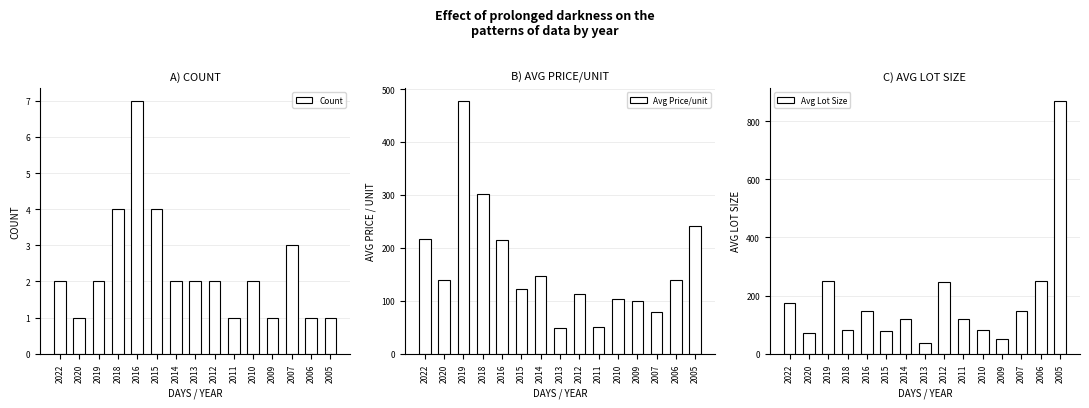

Is it true that Avg Lot Size equals 237.9 at 2016?

False